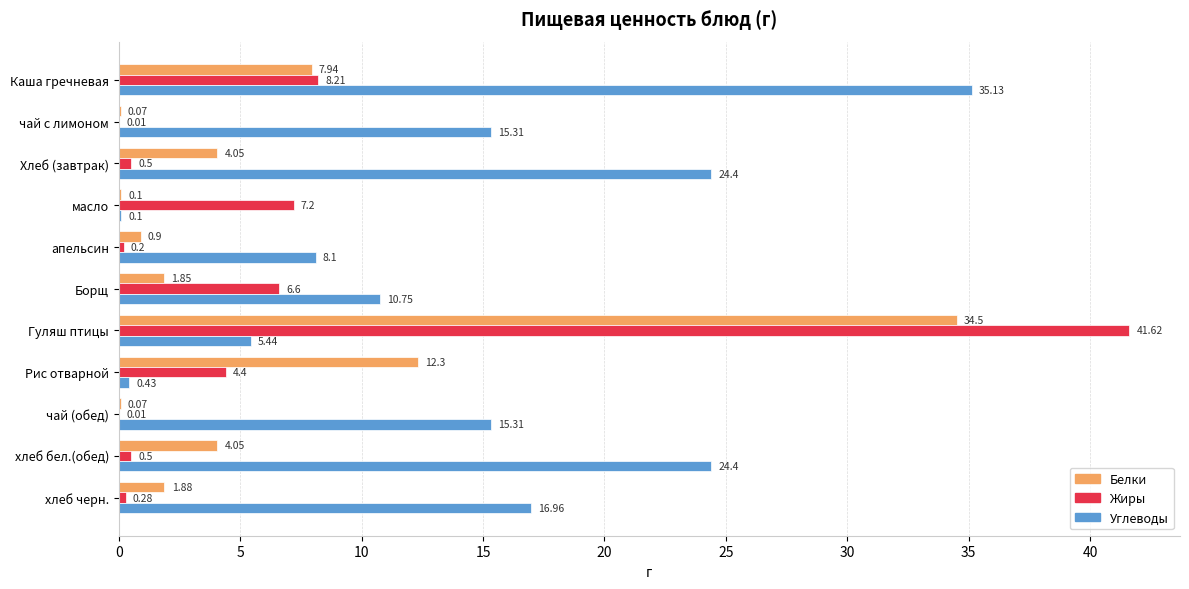

What is the sum of all Белки values?

67.7